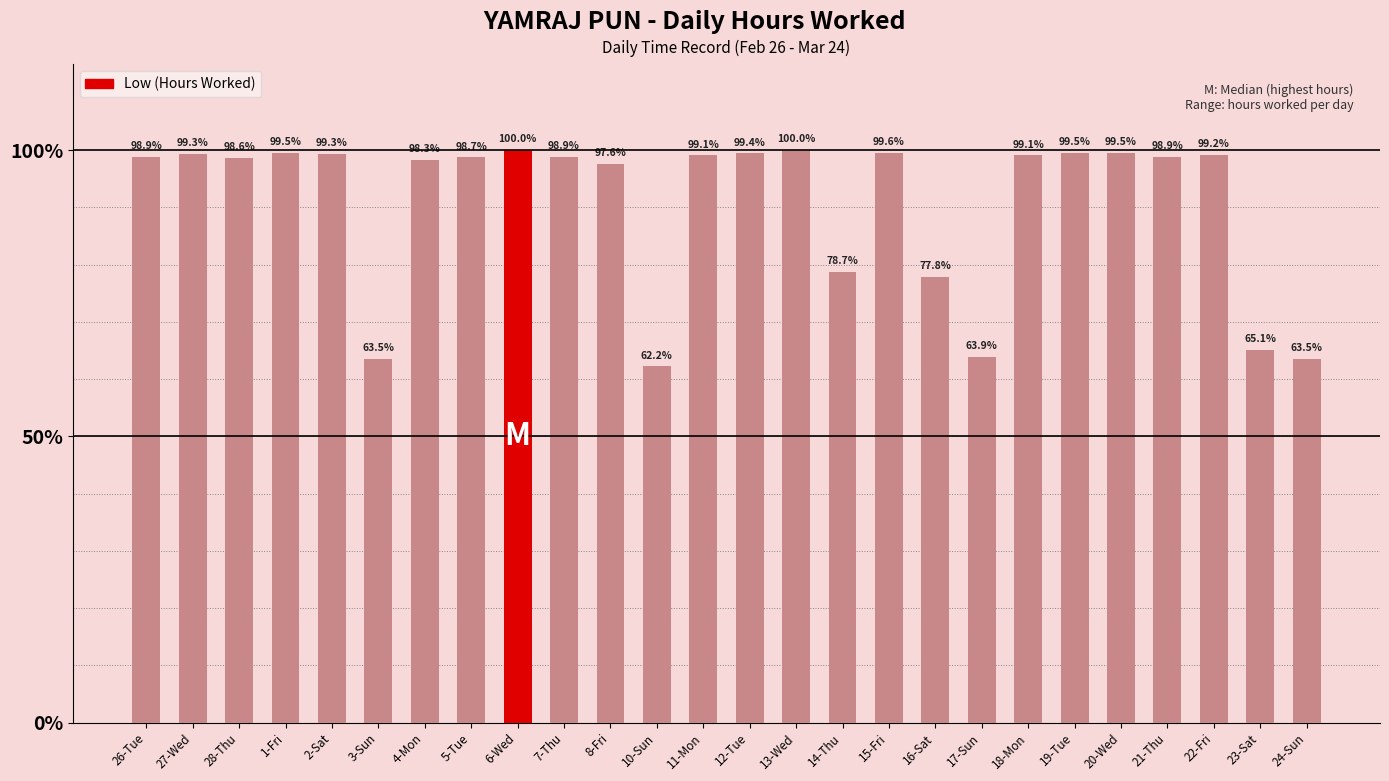

What is the maximum value shown in the chart?

100.0